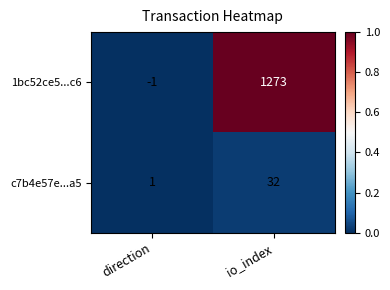

The value of c7b4e57e...a5 at io_index is 51. True or false?

False